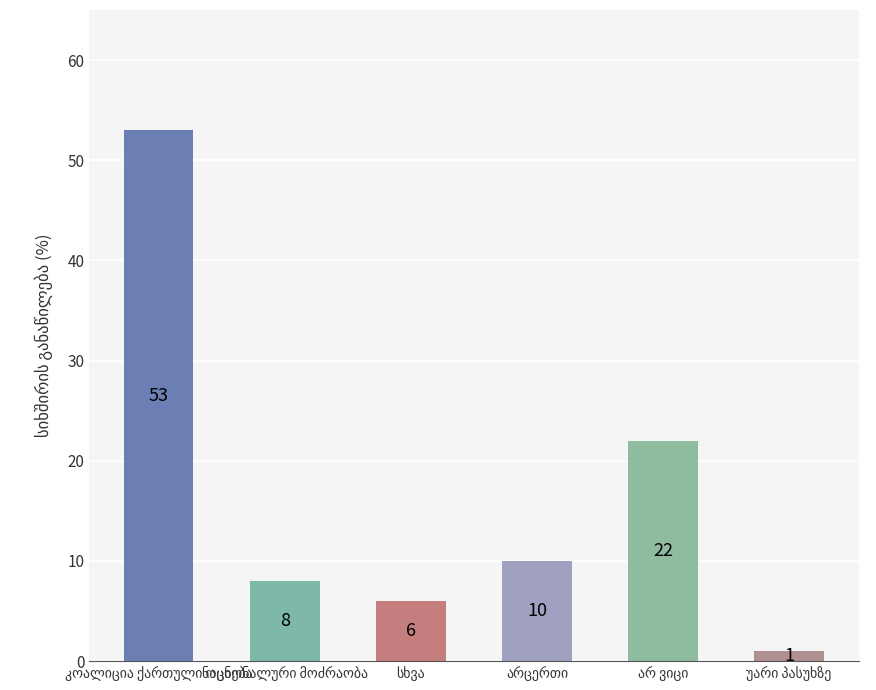

Does the chart contain stacked bars?

No